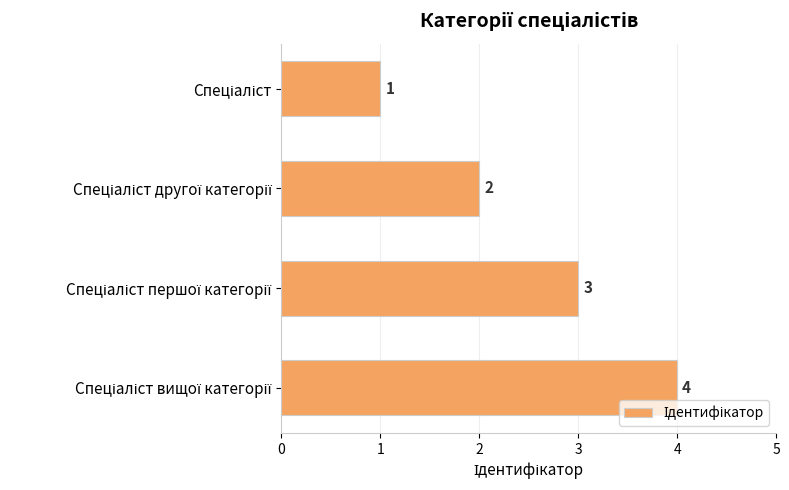

How many values are between 2 and 4?

3